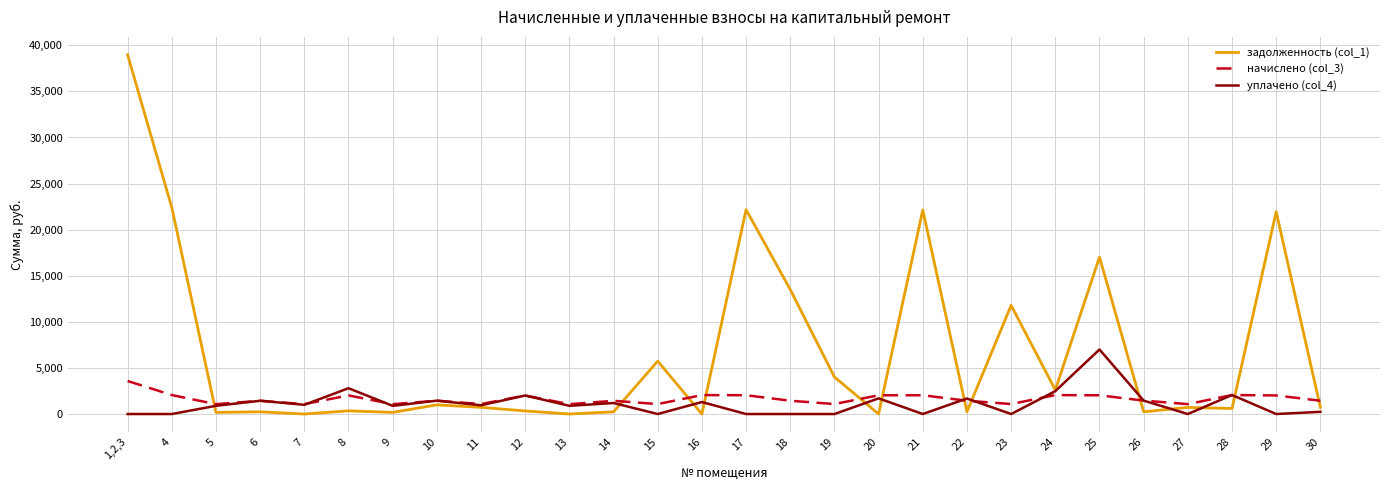

Is the value of начислено (col_3) at 30 greater than the value of уплачено (col_4) at 25?

No